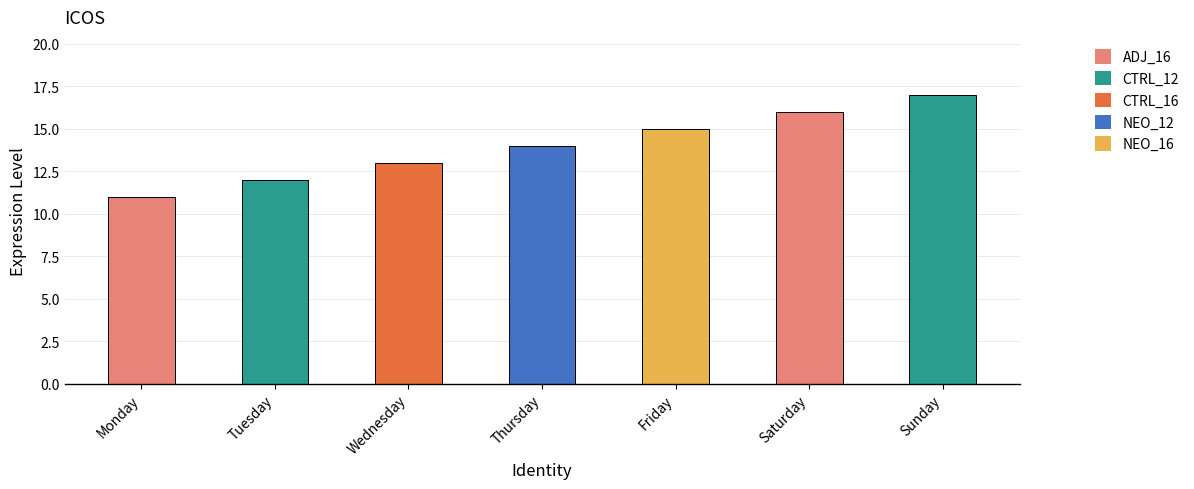

What is the value of the 5th bar from the left?

15